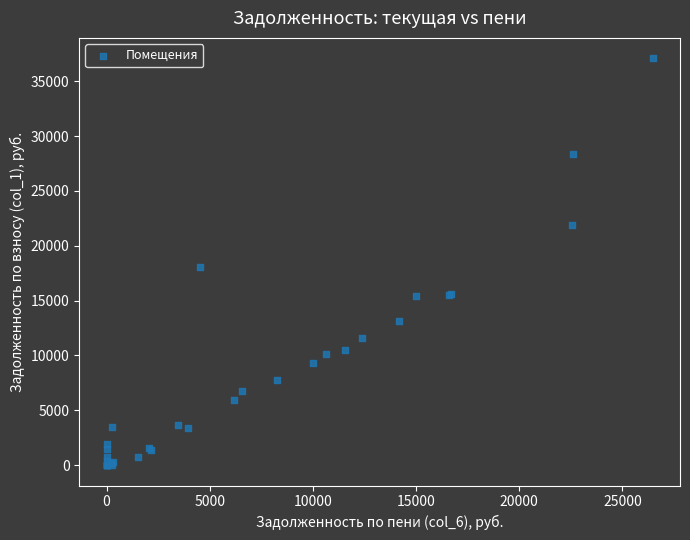

What Y value in the scatter plot is closest to 18546?

18101.0